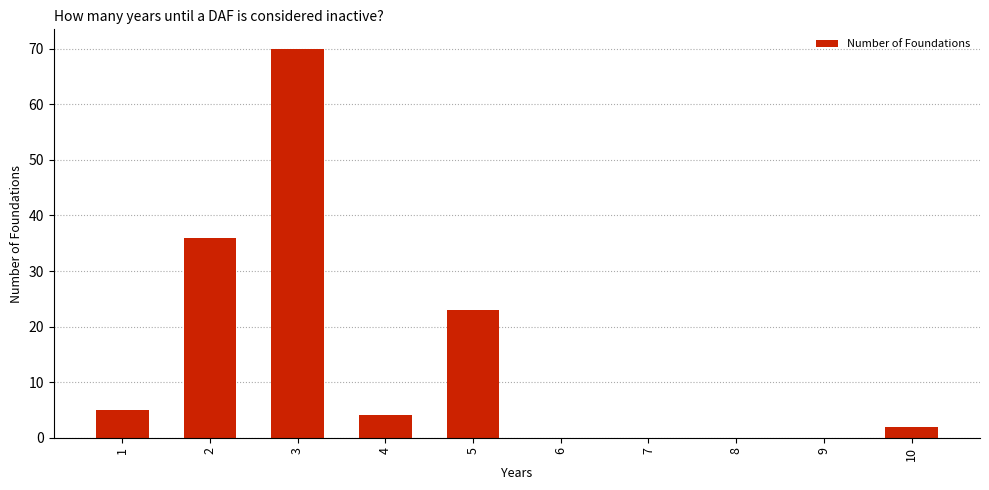

What is the change in value from 5 to 7?

-23